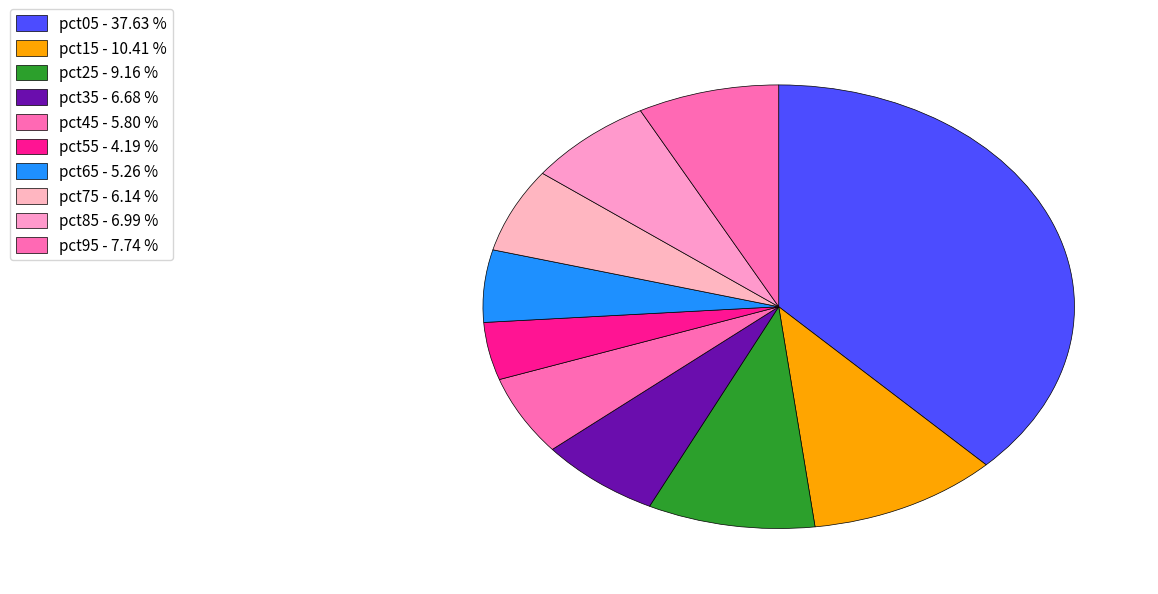

Count the number of slices in the pie.

10